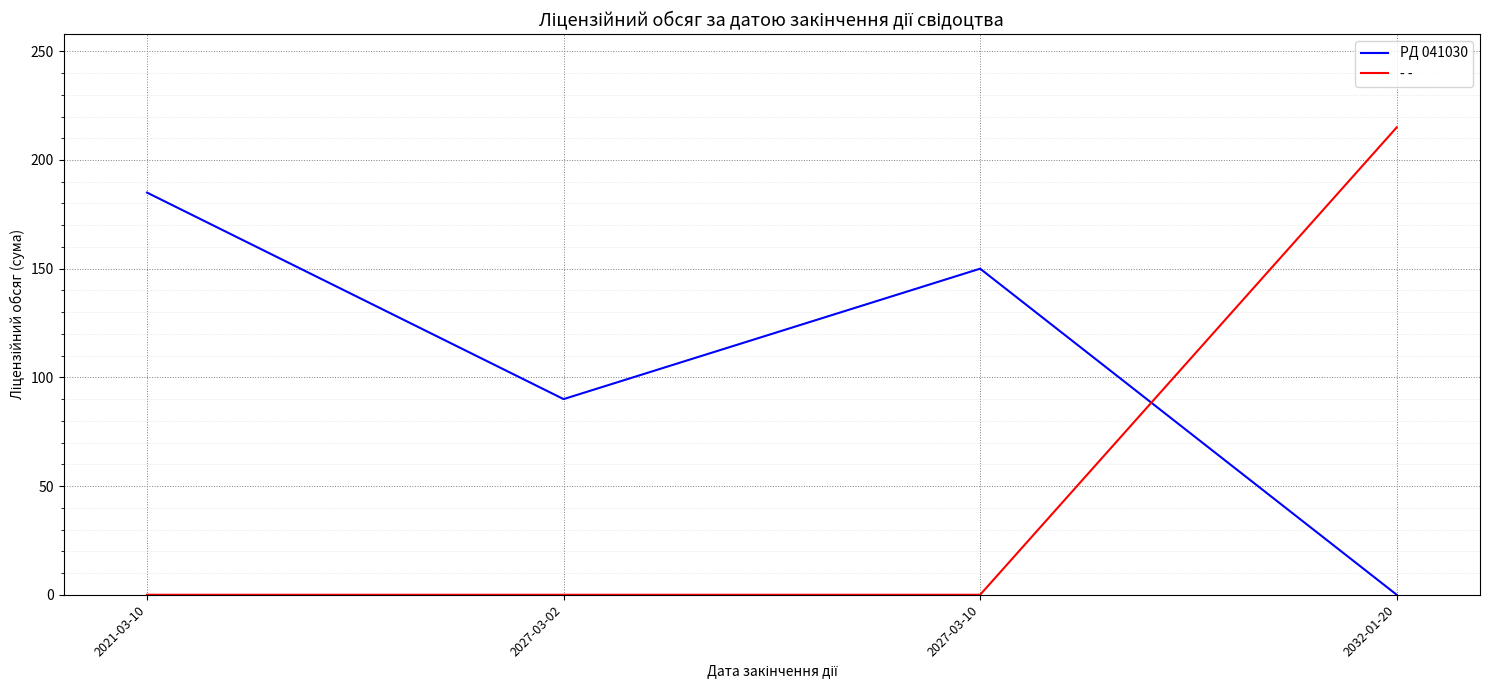

Count the PД 041030 values in the range 90 to 185.

3